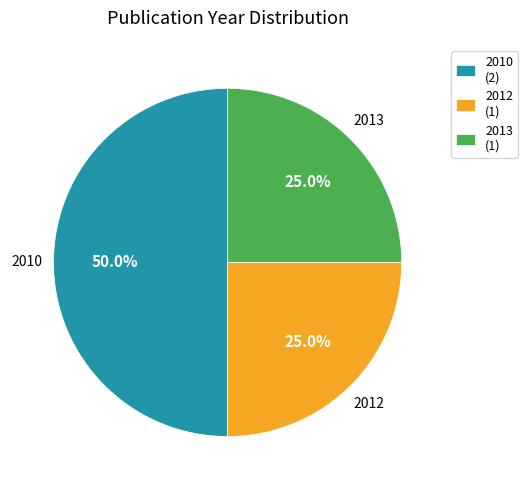

Combined, do 2010 and 2013 account for over 50%?

Yes